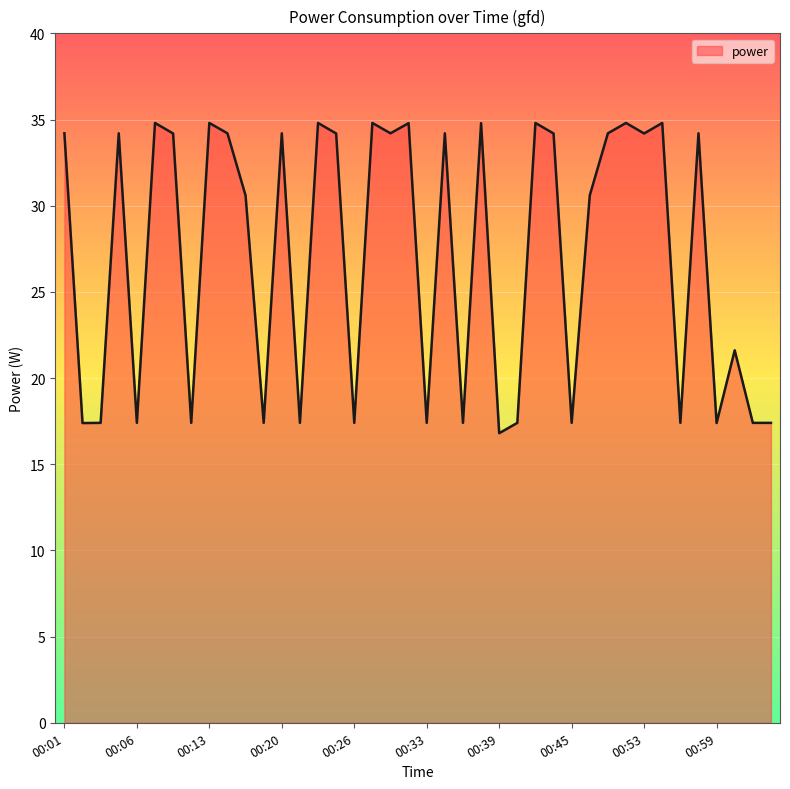

What is the minimum value shown in the chart?

16.8